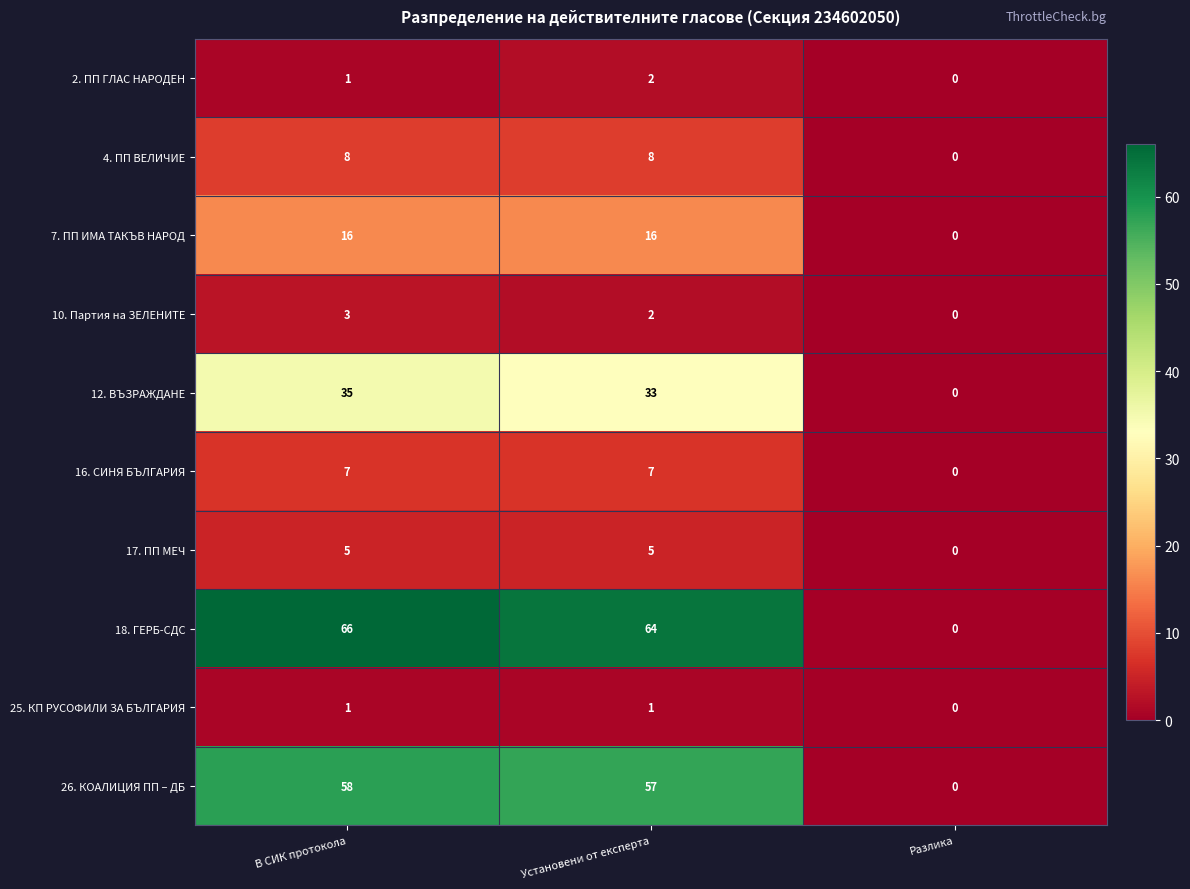

Rank the series by their maximum value, from highest to lowest.

18. ГЕРБ-СДС, 26. КОАЛИЦИЯ ПП – ДБ, 12. ВЪЗРАЖДАНЕ, 7. ПП ИМА ТАКЪВ НАРОД, 4. ПП ВЕЛИЧИЕ, 16. СИНЯ БЪЛГАРИЯ, 17. ПП МЕЧ, 10. Партия на ЗЕЛЕНИТЕ, 2. ПП ГЛАС НАРОДЕН, 25. КП РУСОФИЛИ ЗА БЪЛГАРИЯ